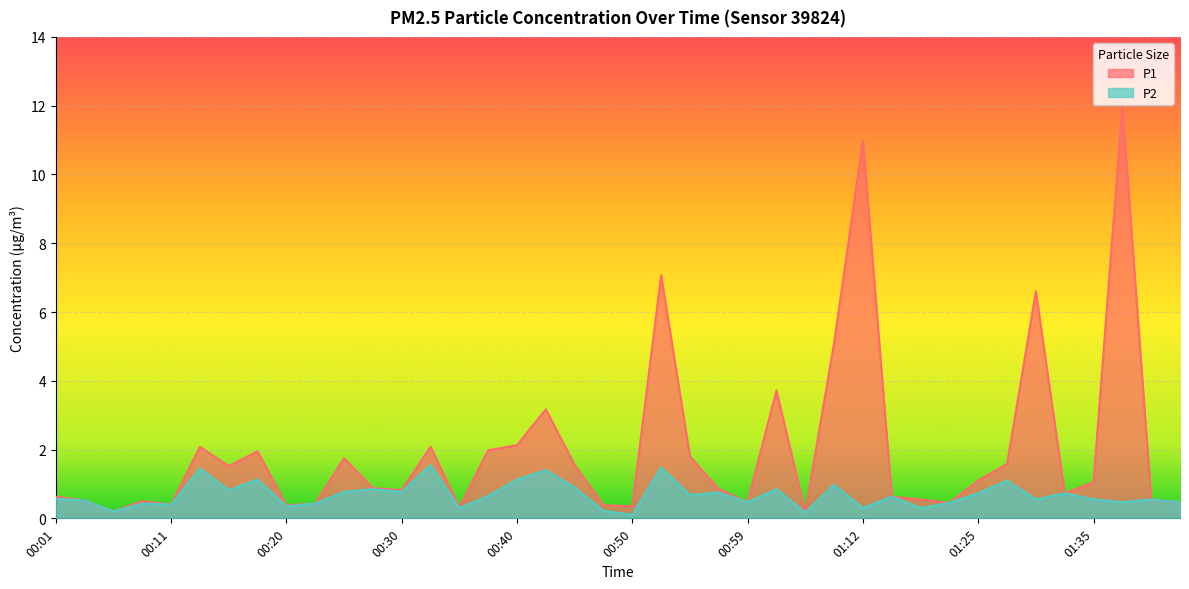

True or false: P1 and P2 intersect in this chart.

False